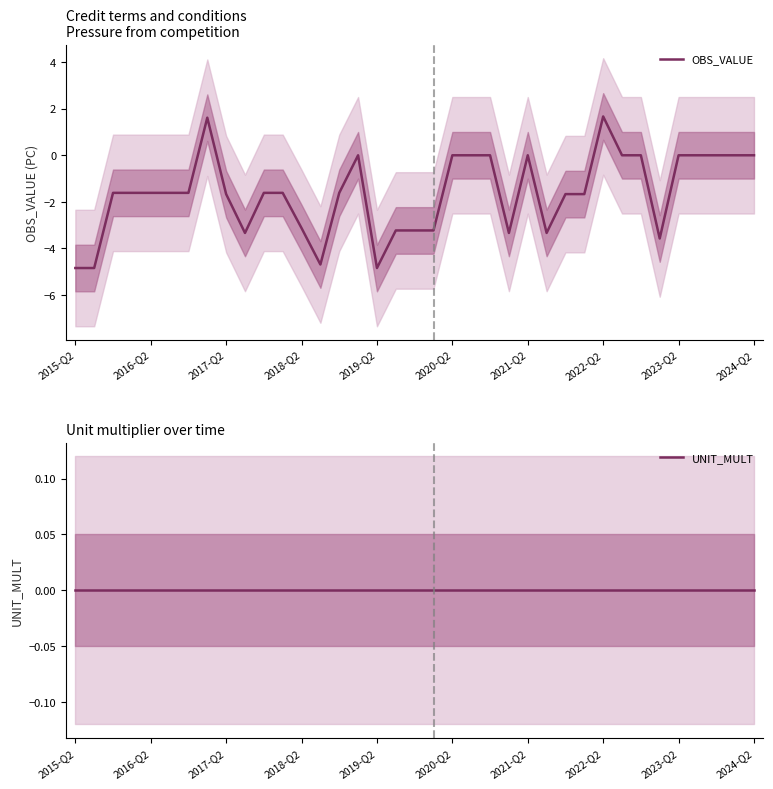

At how many categories does at least one series exceed 0?

2